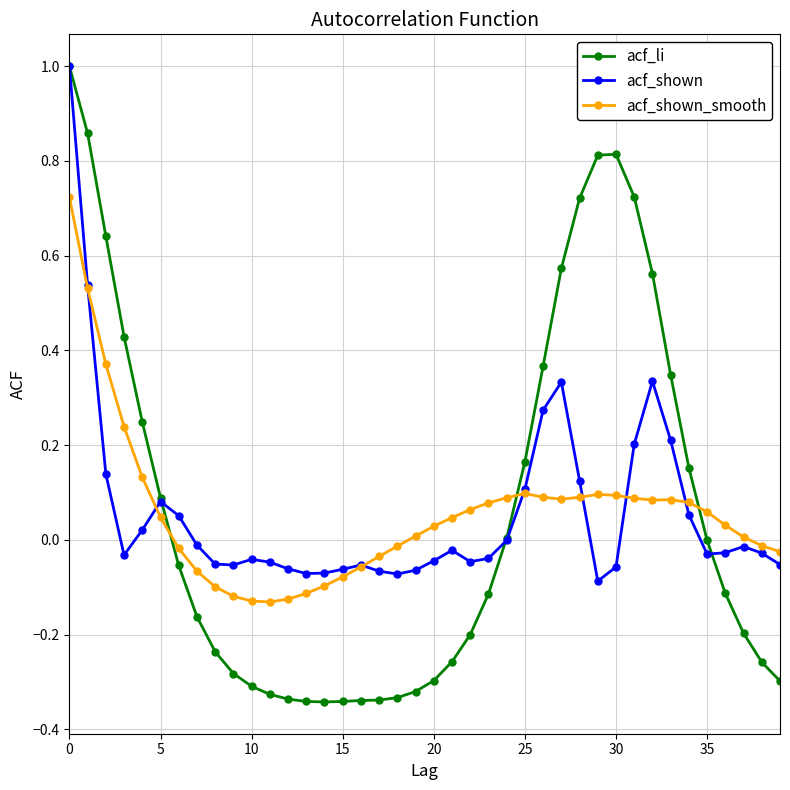

Which series has the widest spread of values?

acf_li